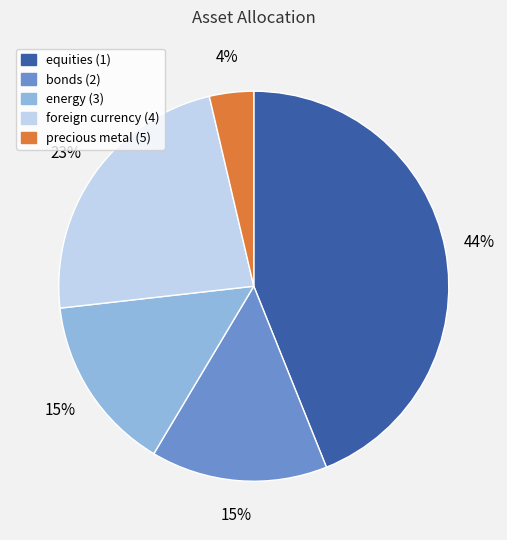

Do energy (3) and precious metal (5) together represent more than half of the pie?

No